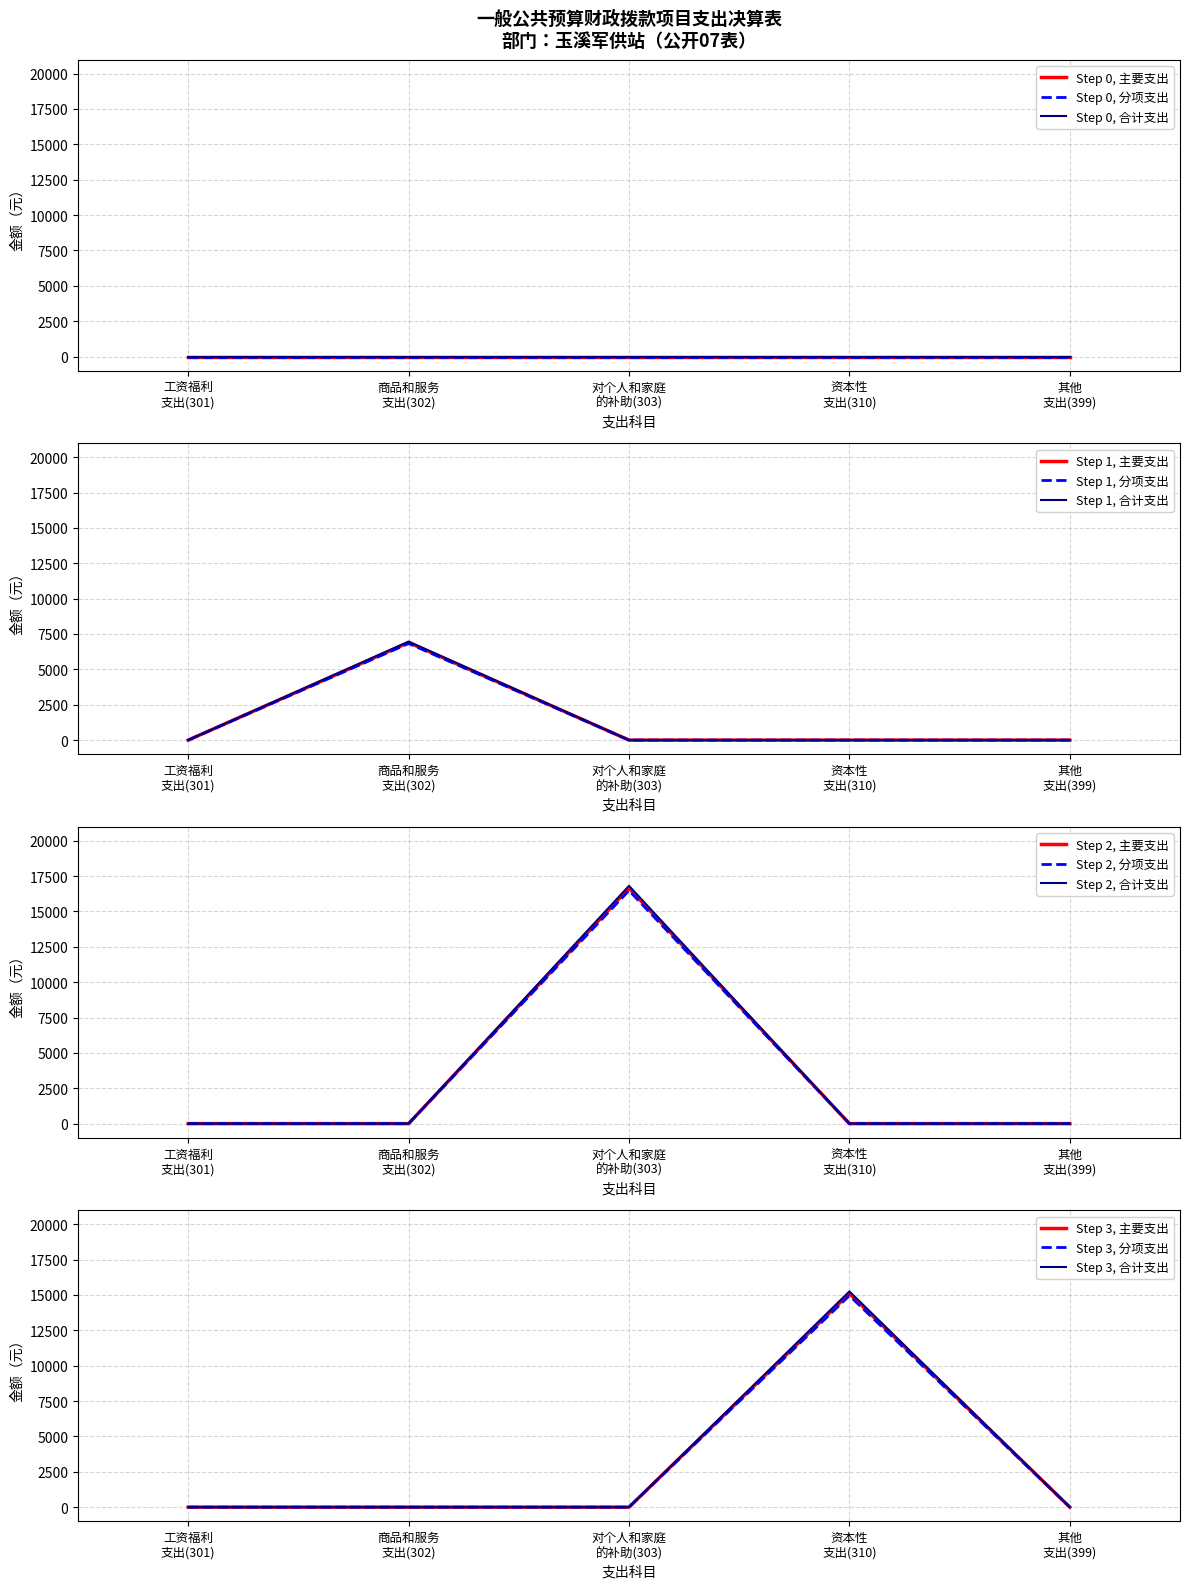

How many positive values does the 商品和服务支出(302) series have?

1